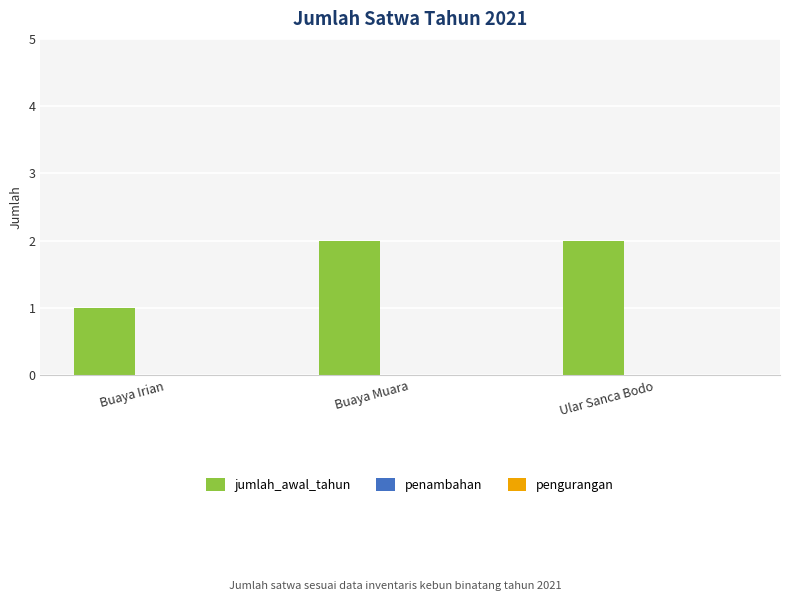

Which has a higher value, Buaya Muara or Buaya Irian?

Buaya Muara